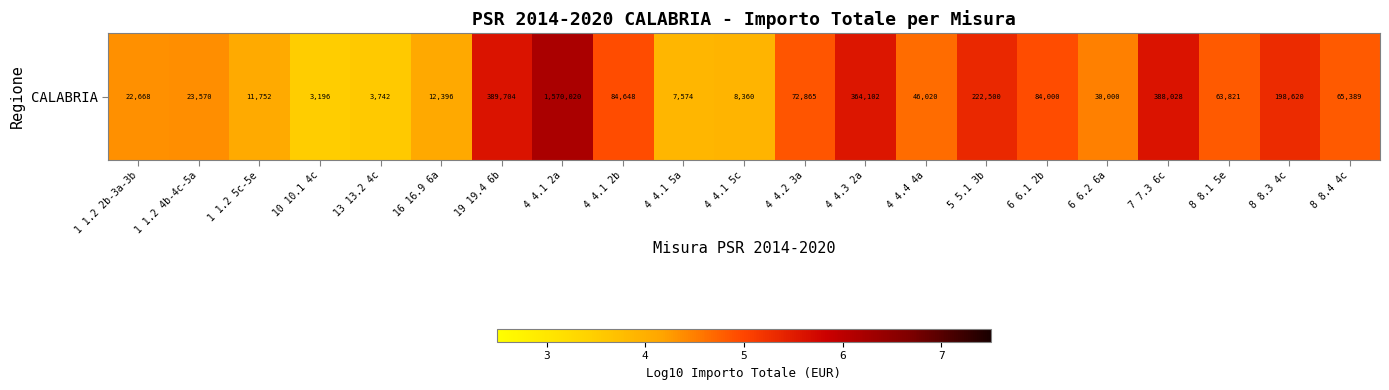

Reading left to right, extract all data points from this chart.

4.4	4.4	4.1	3.5	3.6	4.1	5.6	6.2	4.9	3.9	3.9	4.9	5.6	4.7	5.3	4.9	4.5	5.6	4.8	5.3	4.8